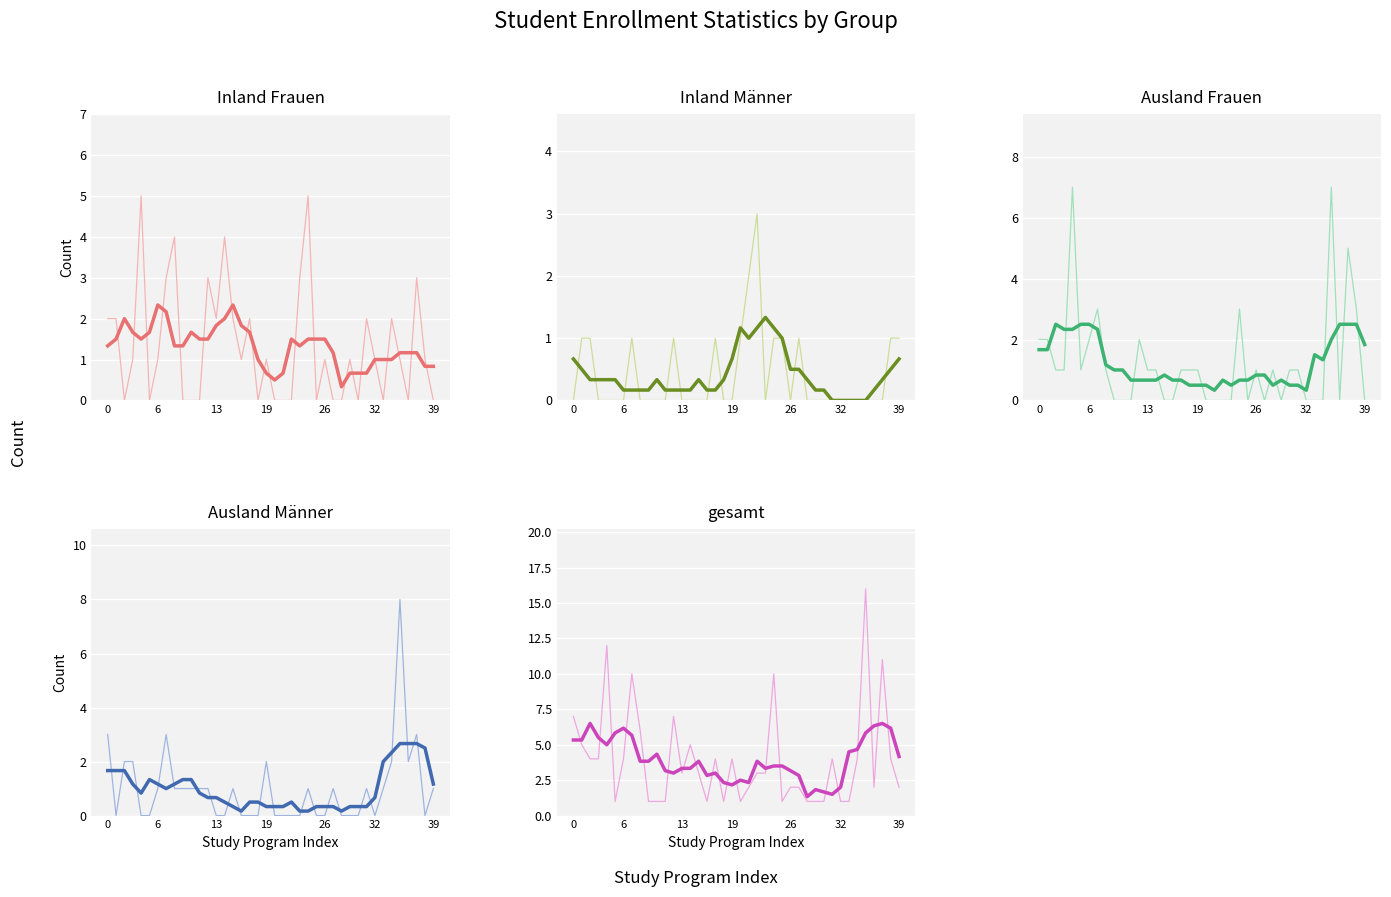

Which has a higher value, 12 or 32?

12